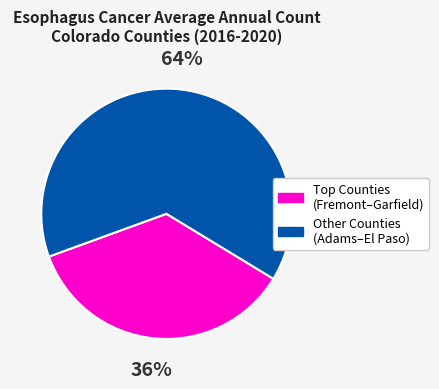

Rank the categories by value from highest to lowest.

Other Counties (Adams–El Paso), Top Counties (Fremont–Garfield)